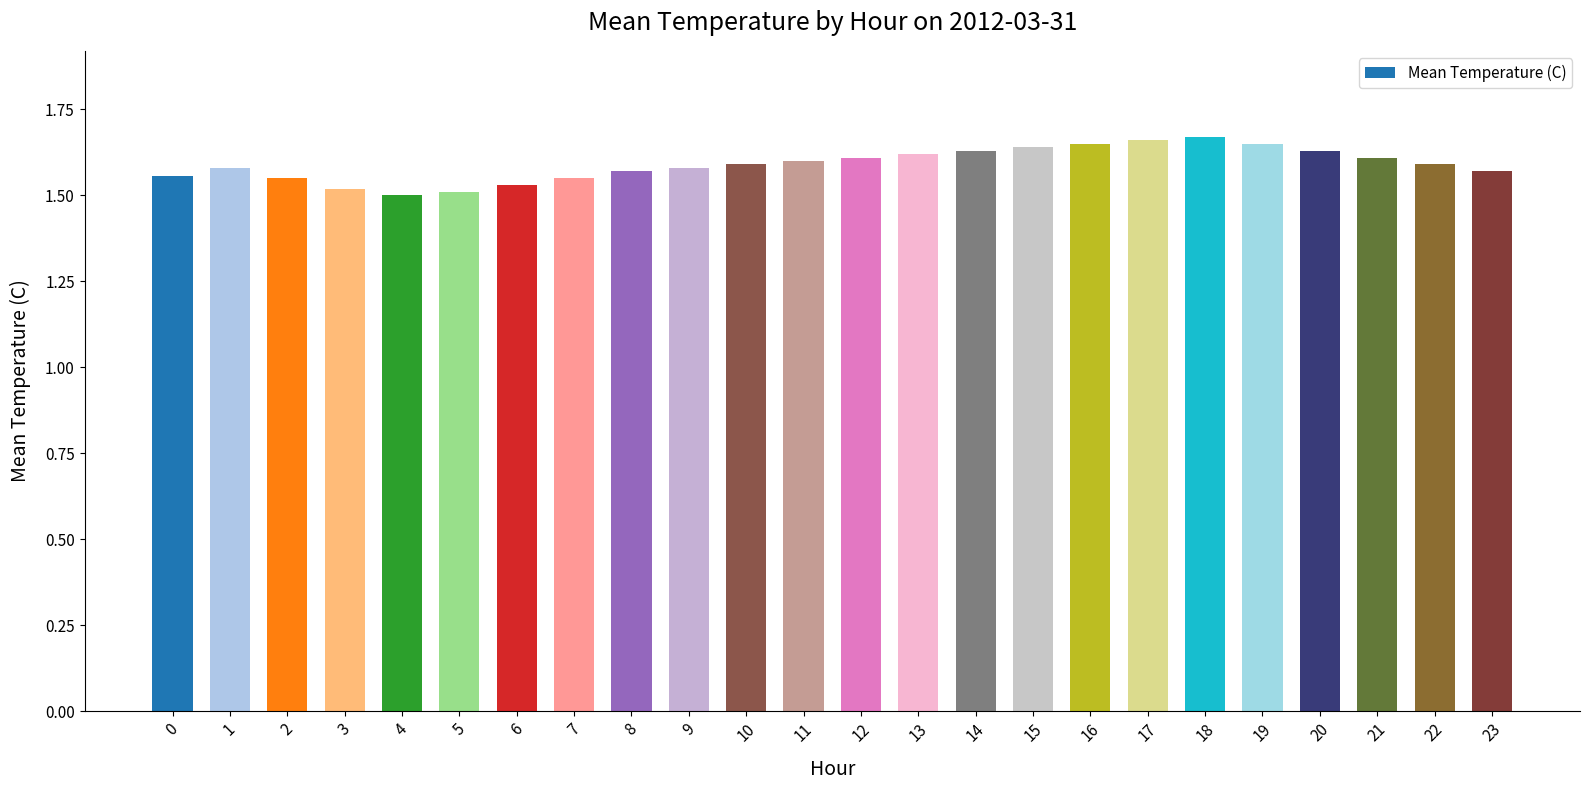

The value at 20 is 2.2. True or false?

False